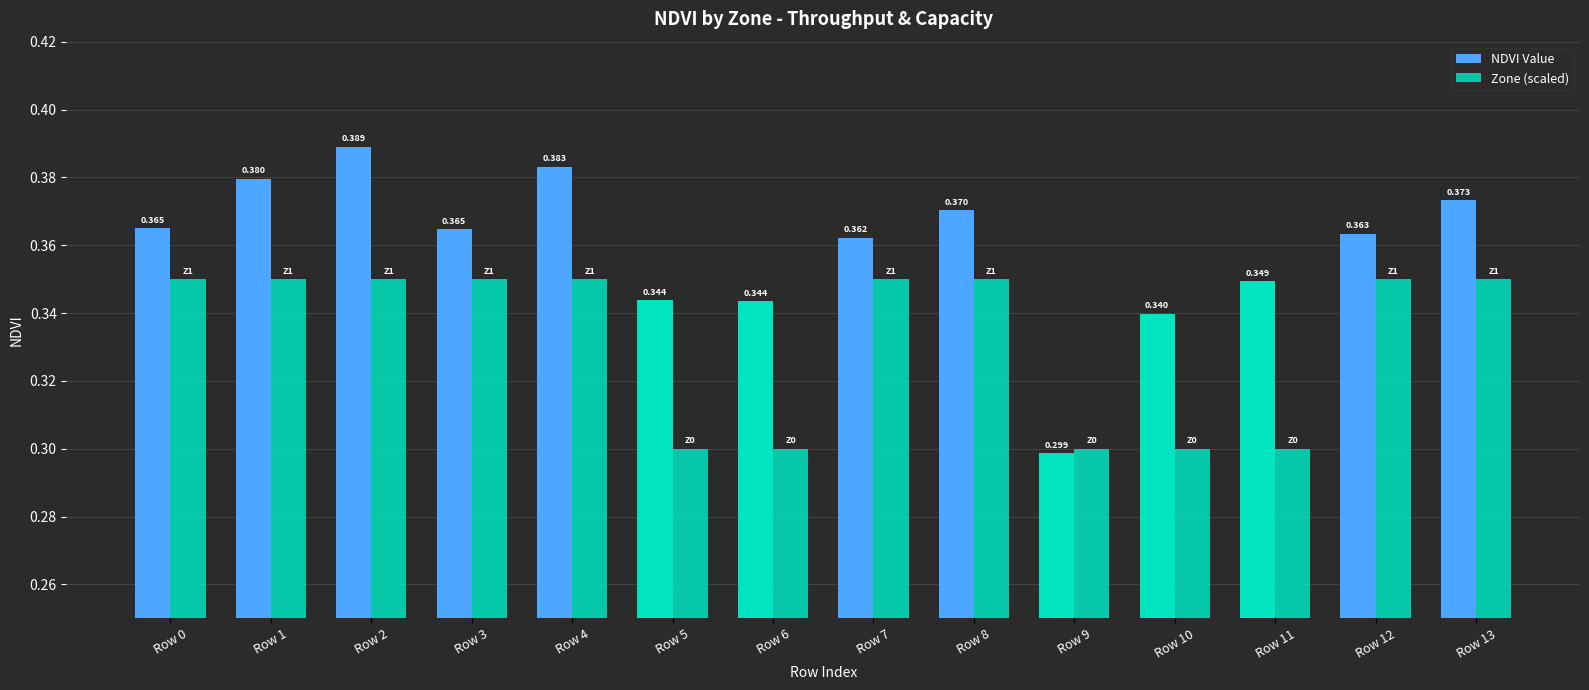

What is the total value across all series at Row 8?

0.7